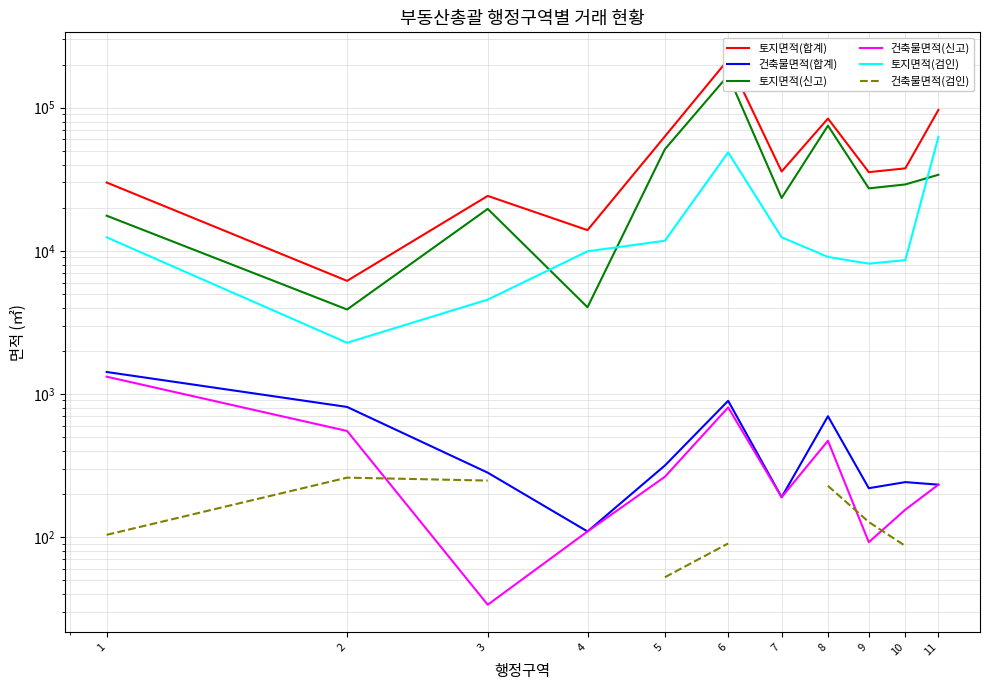

Rank the series by their maximum value, from lowest to highest.

건축물면적(검인), 건축물면적(신고), 건축물면적(합계), 토지면적(검인), 토지면적(신고), 토지면적(합계)